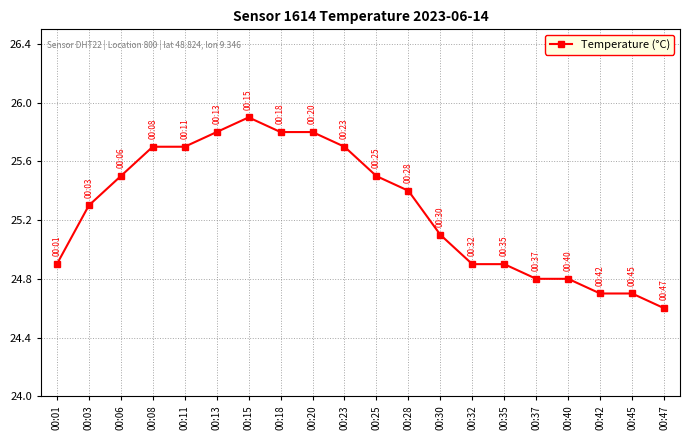

What is the minimum value shown in the chart?

24.6